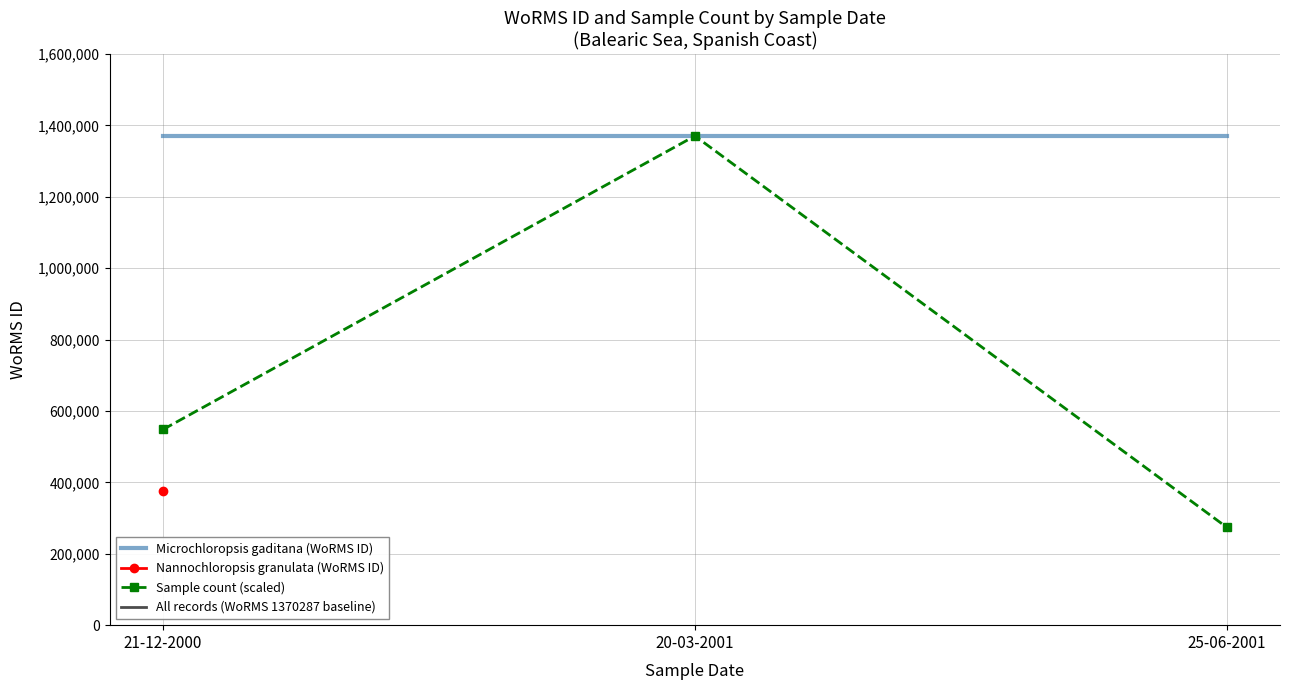

Is it true that Microchloropsis gaditana (WoRMS ID) equals 1370287.0 at 20-03-2001?

True